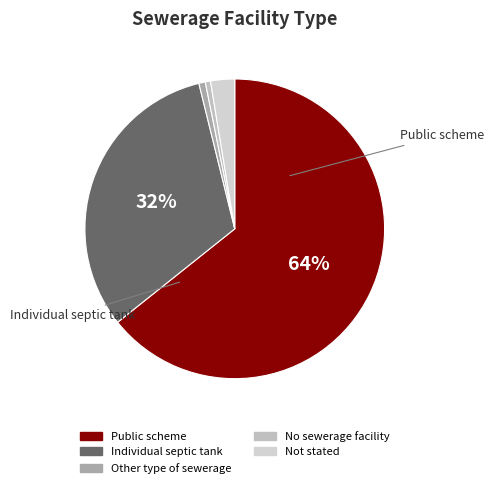

Count the number of slices in the pie.

5